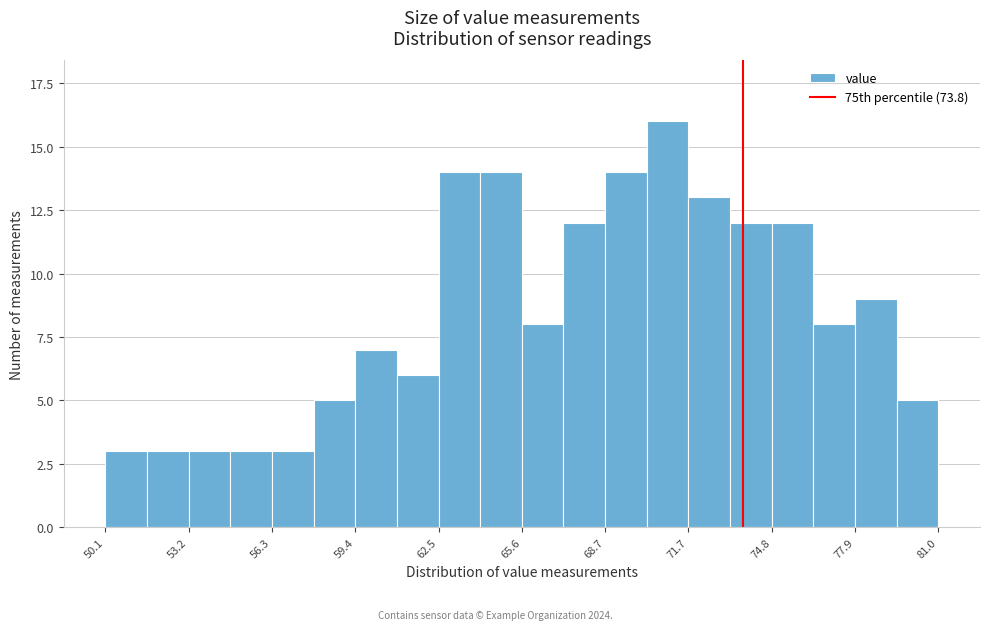

Around what value on the x-axis is the tallest bar? Give the approximate position of its centre, as read against the axis.

71.0